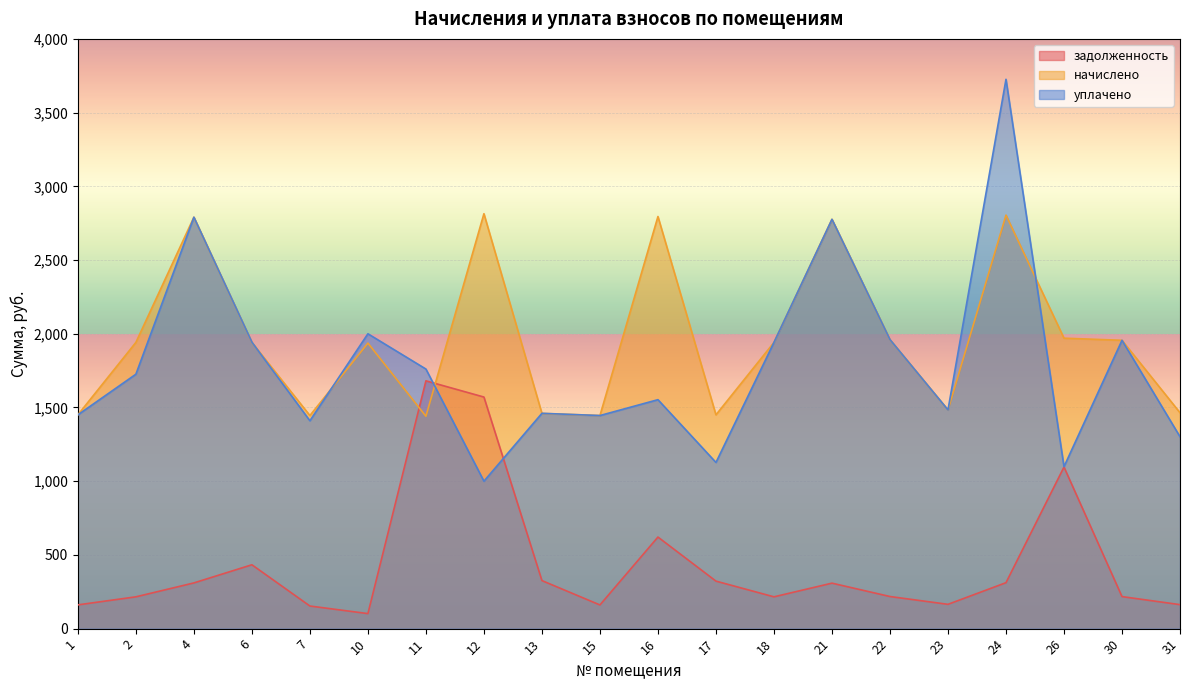

What value does the начислено series have at 17?

1450.1